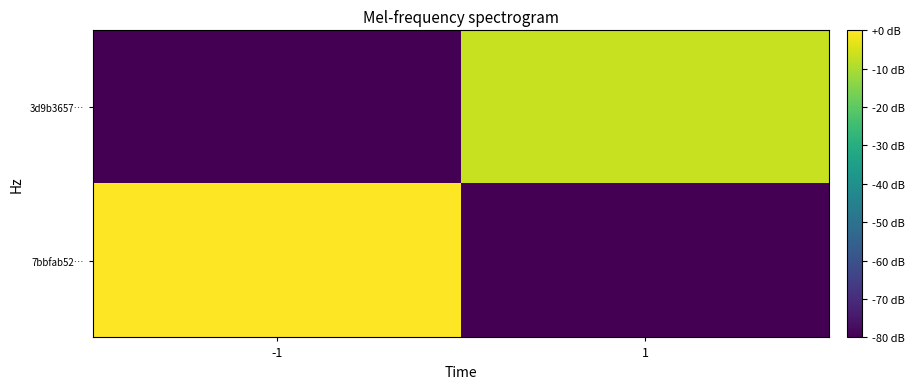

List the series in order of their overall mean, lowest first.

3d9b3657…, 7bbfab52…